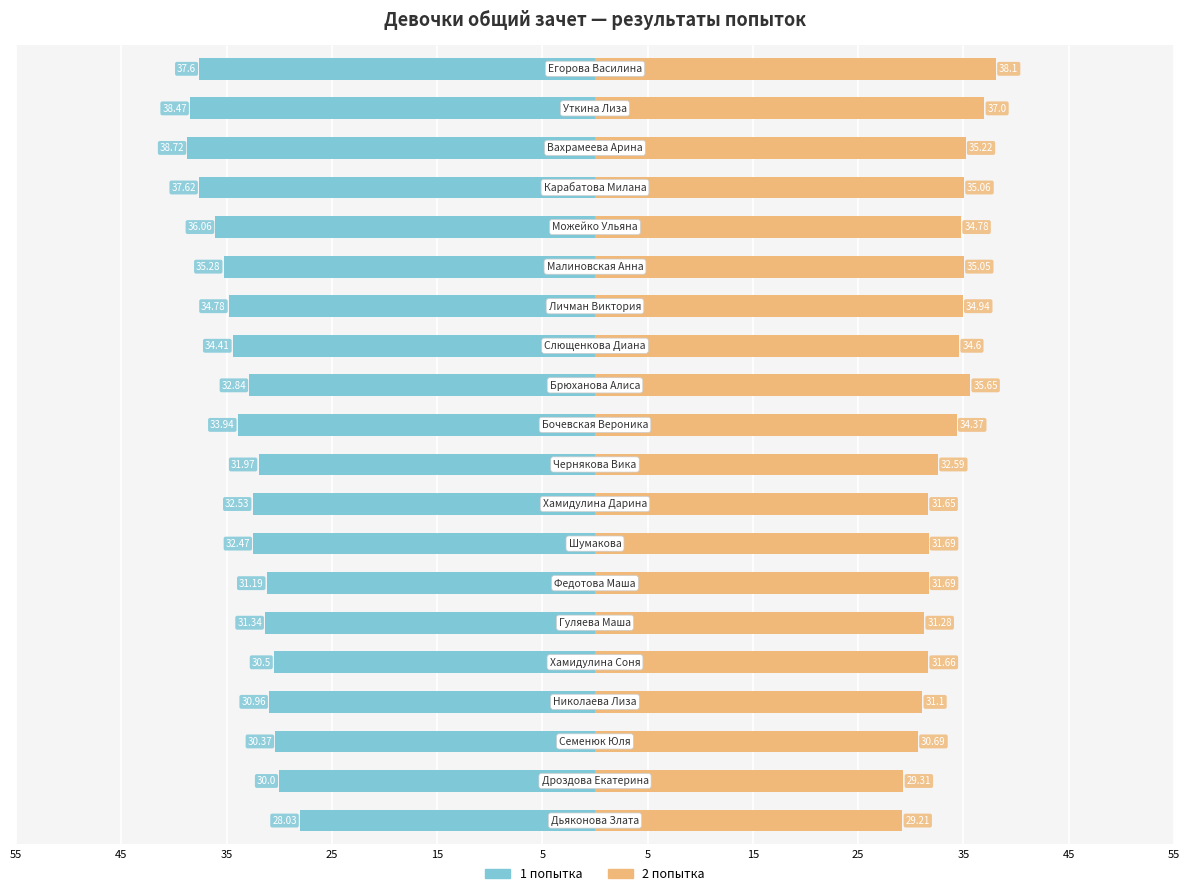

What is the difference between the maximum and minimum values in the 2 попытка series?

8.9